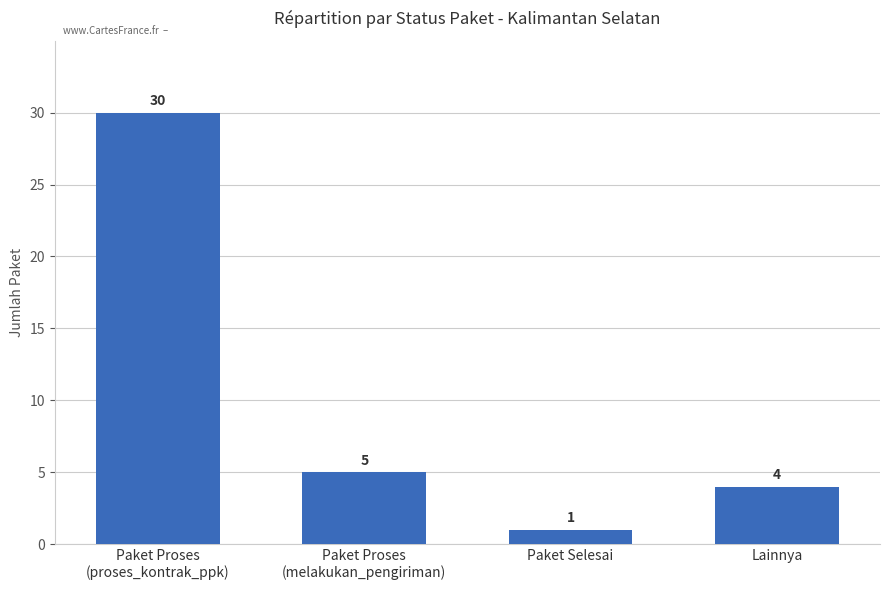

What is the maximum value shown in the chart?

30